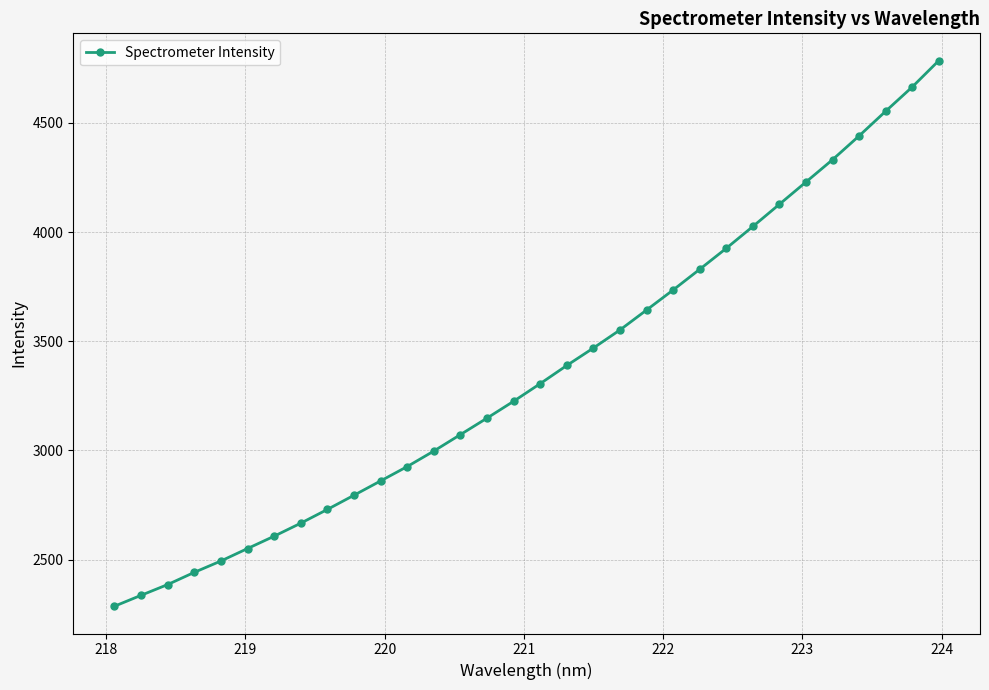

What is the value of the 31st point from the left?

4664.9